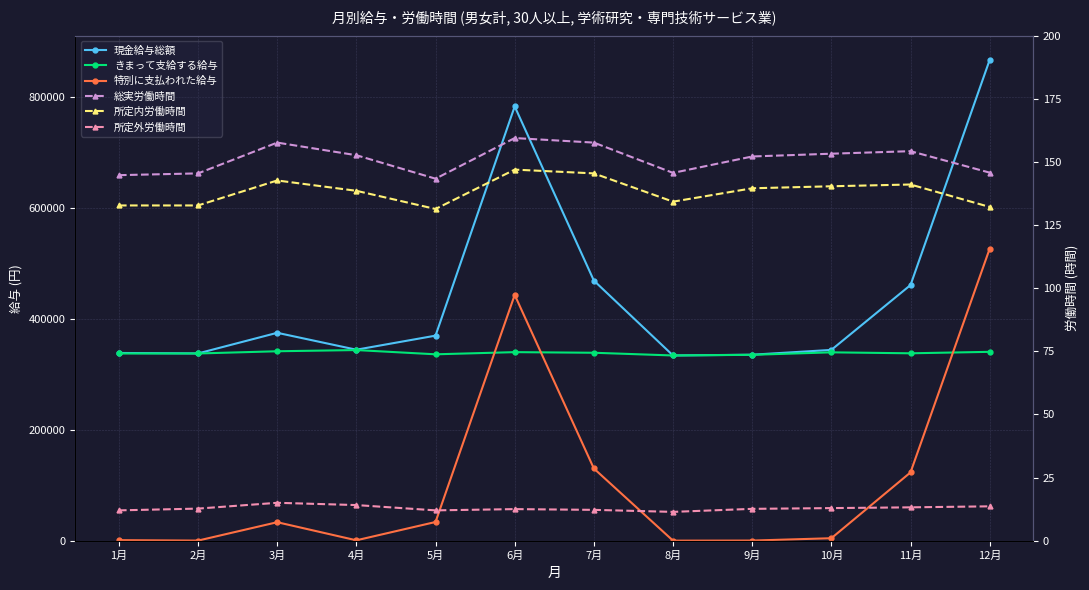

Is the value of 所定外労働時間 at 7月 greater than the value of 所定内労働時間 at 3月?

No